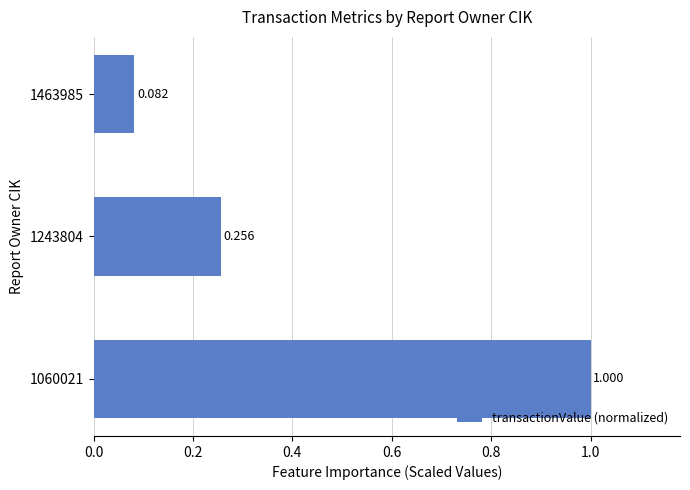

Rank the categories by value from lowest to highest.

1463985, 1243804, 1060021